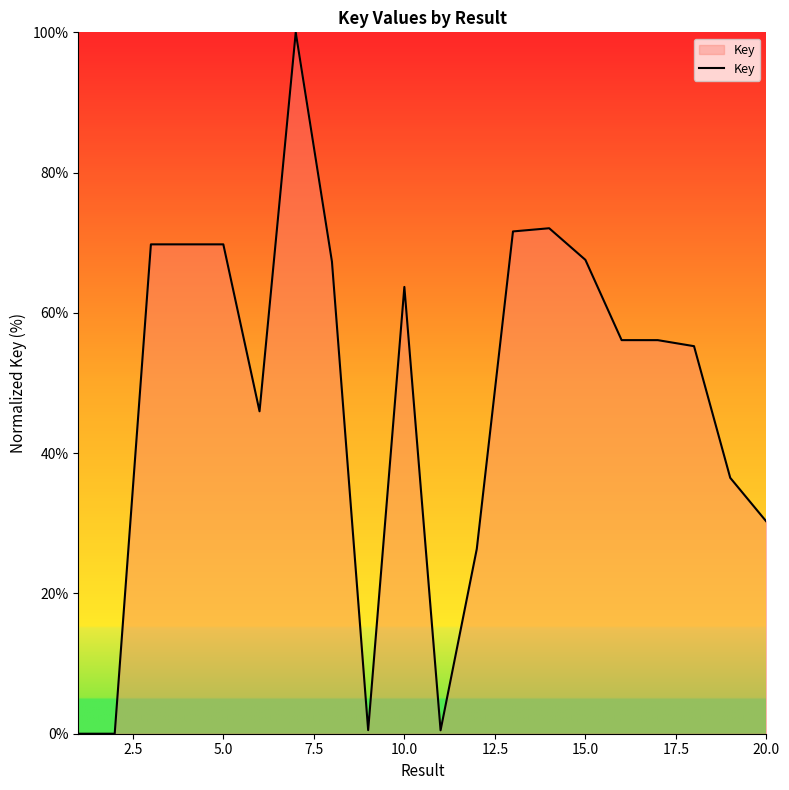

What is the average value?

48.0